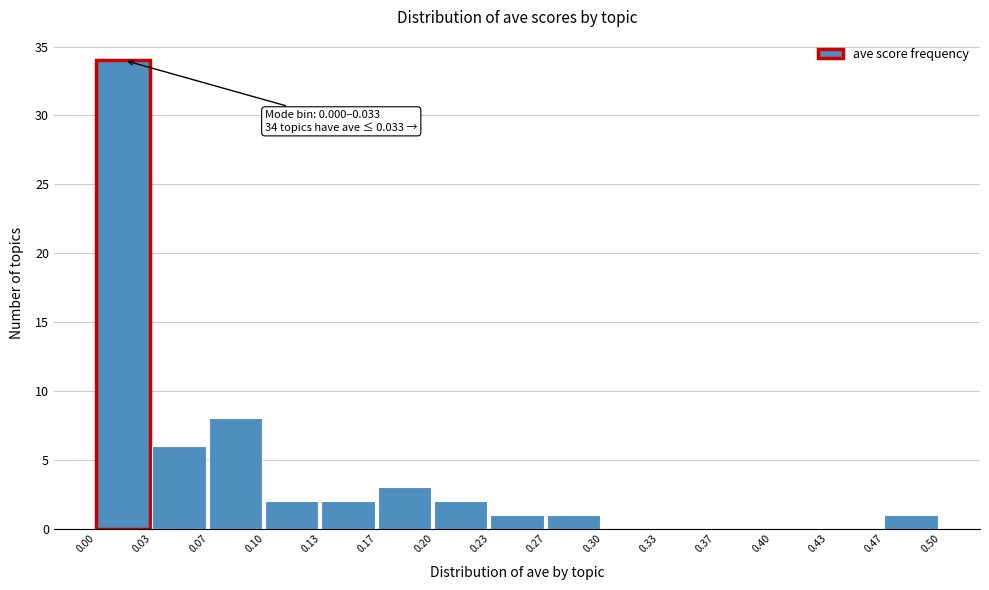

Over which range of the x-axis is the bar tallest?

0.00 to 0.03